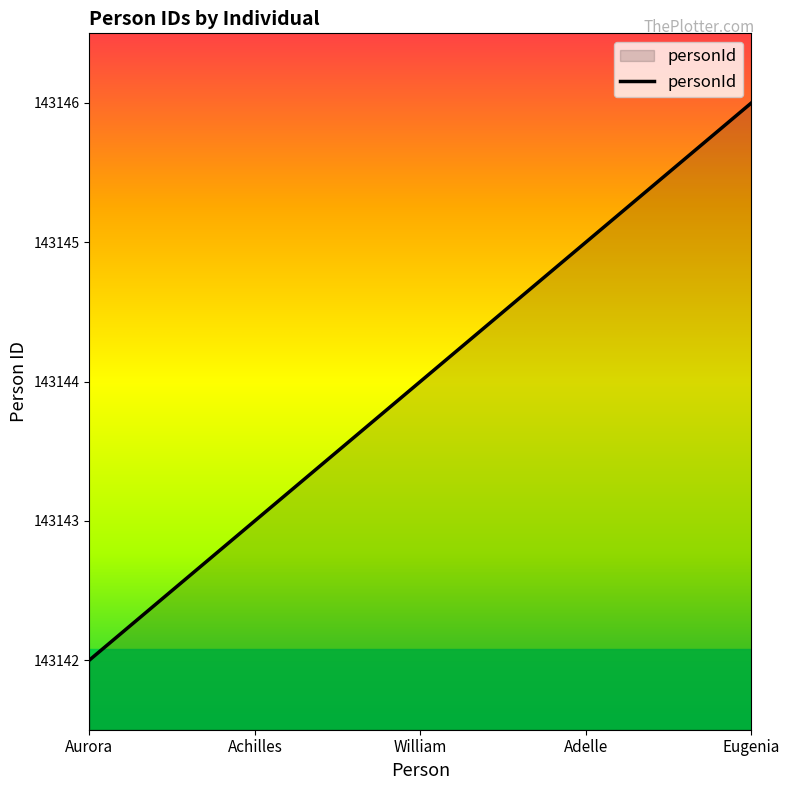

Approximately how many times larger is the value at Achilles compared to Aurora?

1.0